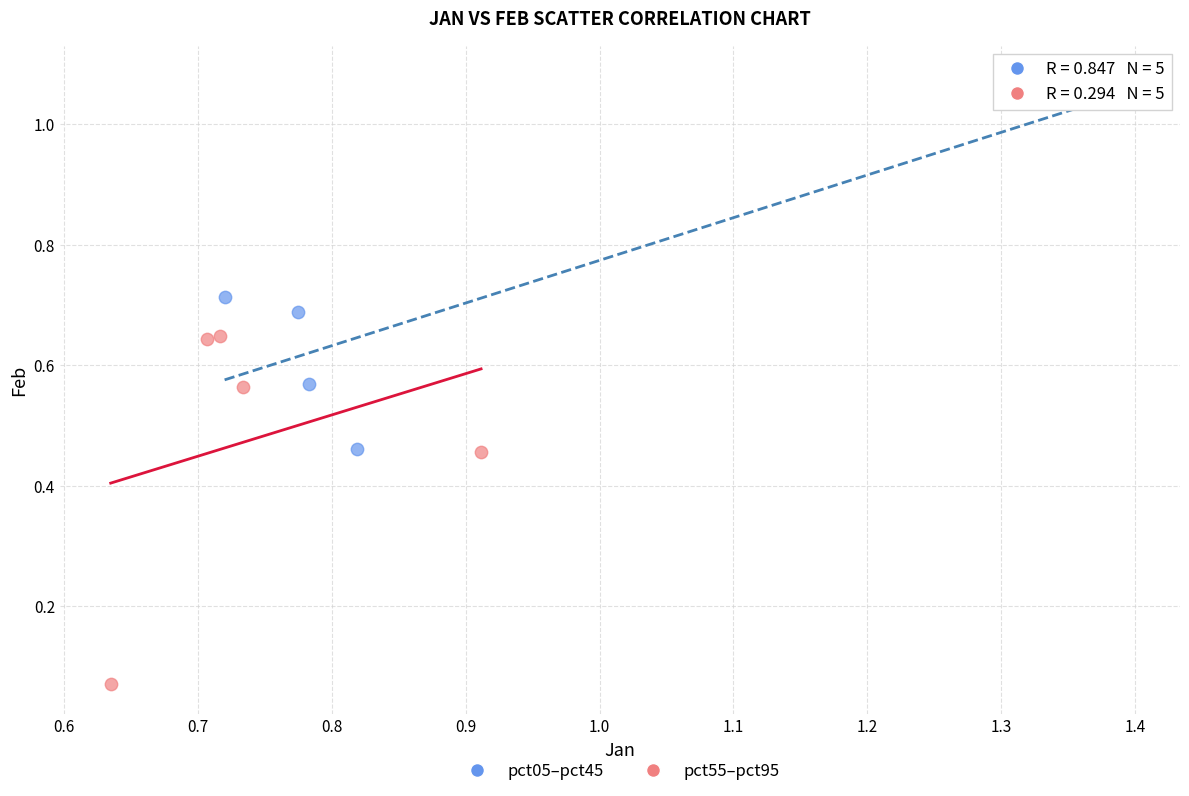

What are all the series names shown in the legend?

pct05–pct45, pct55–pct95